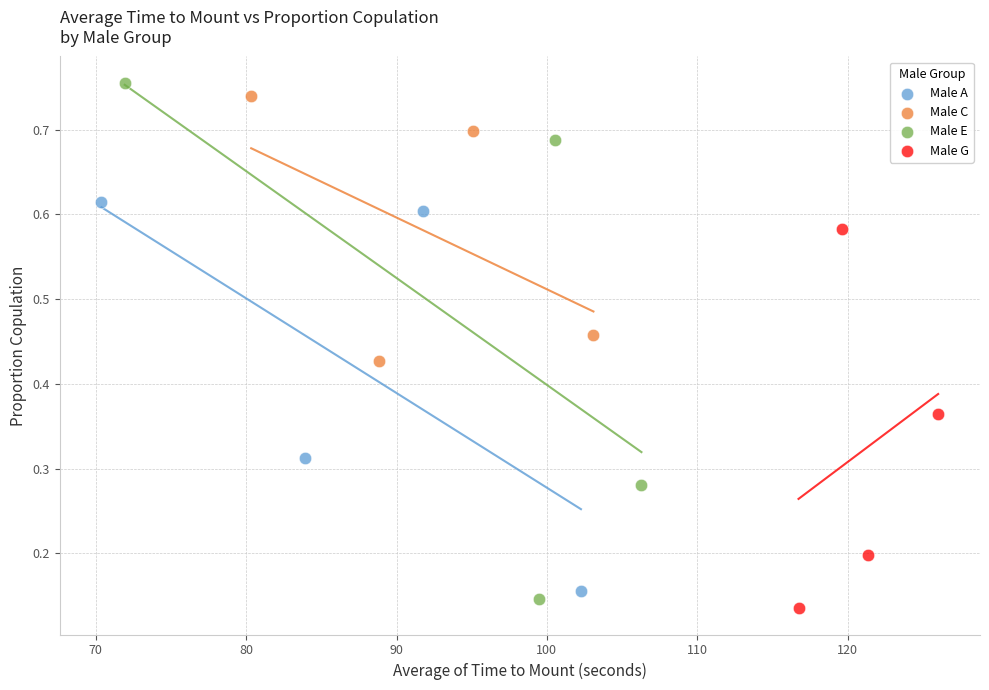

Which series has the largest Y range (max minus min)?

Male E